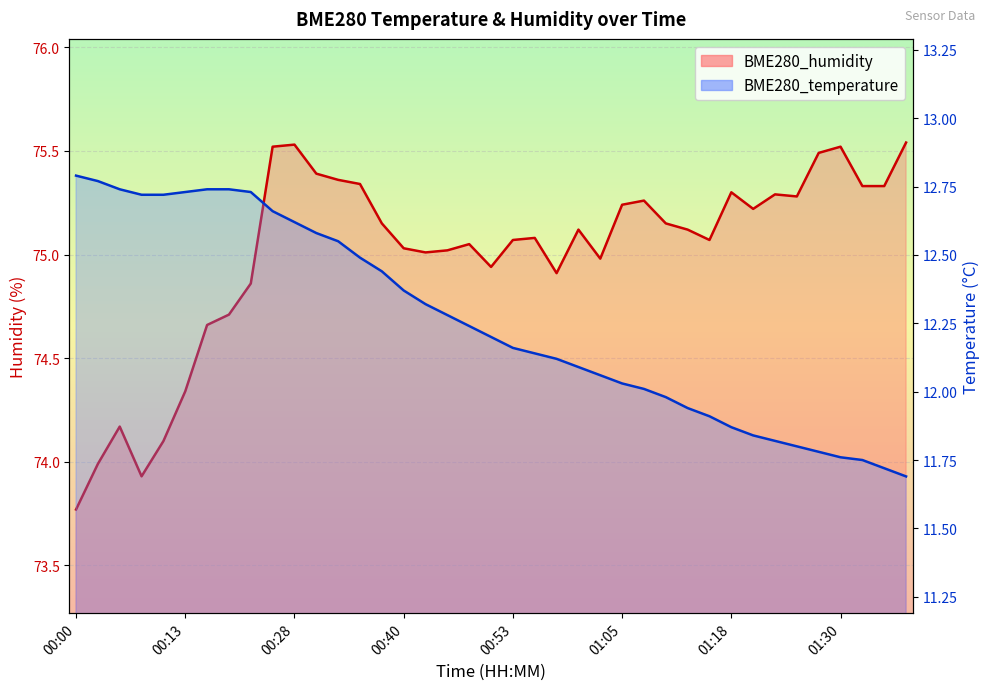

Reading right to left, list all the values displayed in this chart.

BME280_temperature: 11.7	11.7	11.8	11.8	11.8	11.8	11.8	11.8	11.9	11.9	11.9	12.0	12.0	12.0	12.1	12.1	12.1	12.1	12.2	12.2	12.2	12.3	12.3	12.4	12.4	12.5	12.6	12.6	12.6	12.7	12.7	12.7	12.7	12.7	12.7	12.7	12.7	12.8	12.8
BME280_humidity: 75.5	75.3	75.3	75.5	75.5	75.3	75.3	75.2	75.3	75.1	75.1	75.2	75.3	75.2	75.0	75.1	74.9	75.1	75.1	74.9	75.0	75.0	75.0	75.0	75.2	75.3	75.4	75.4	75.5	75.5	74.9	74.7	74.7	74.3	74.1	73.9	74.2	74.0	73.8